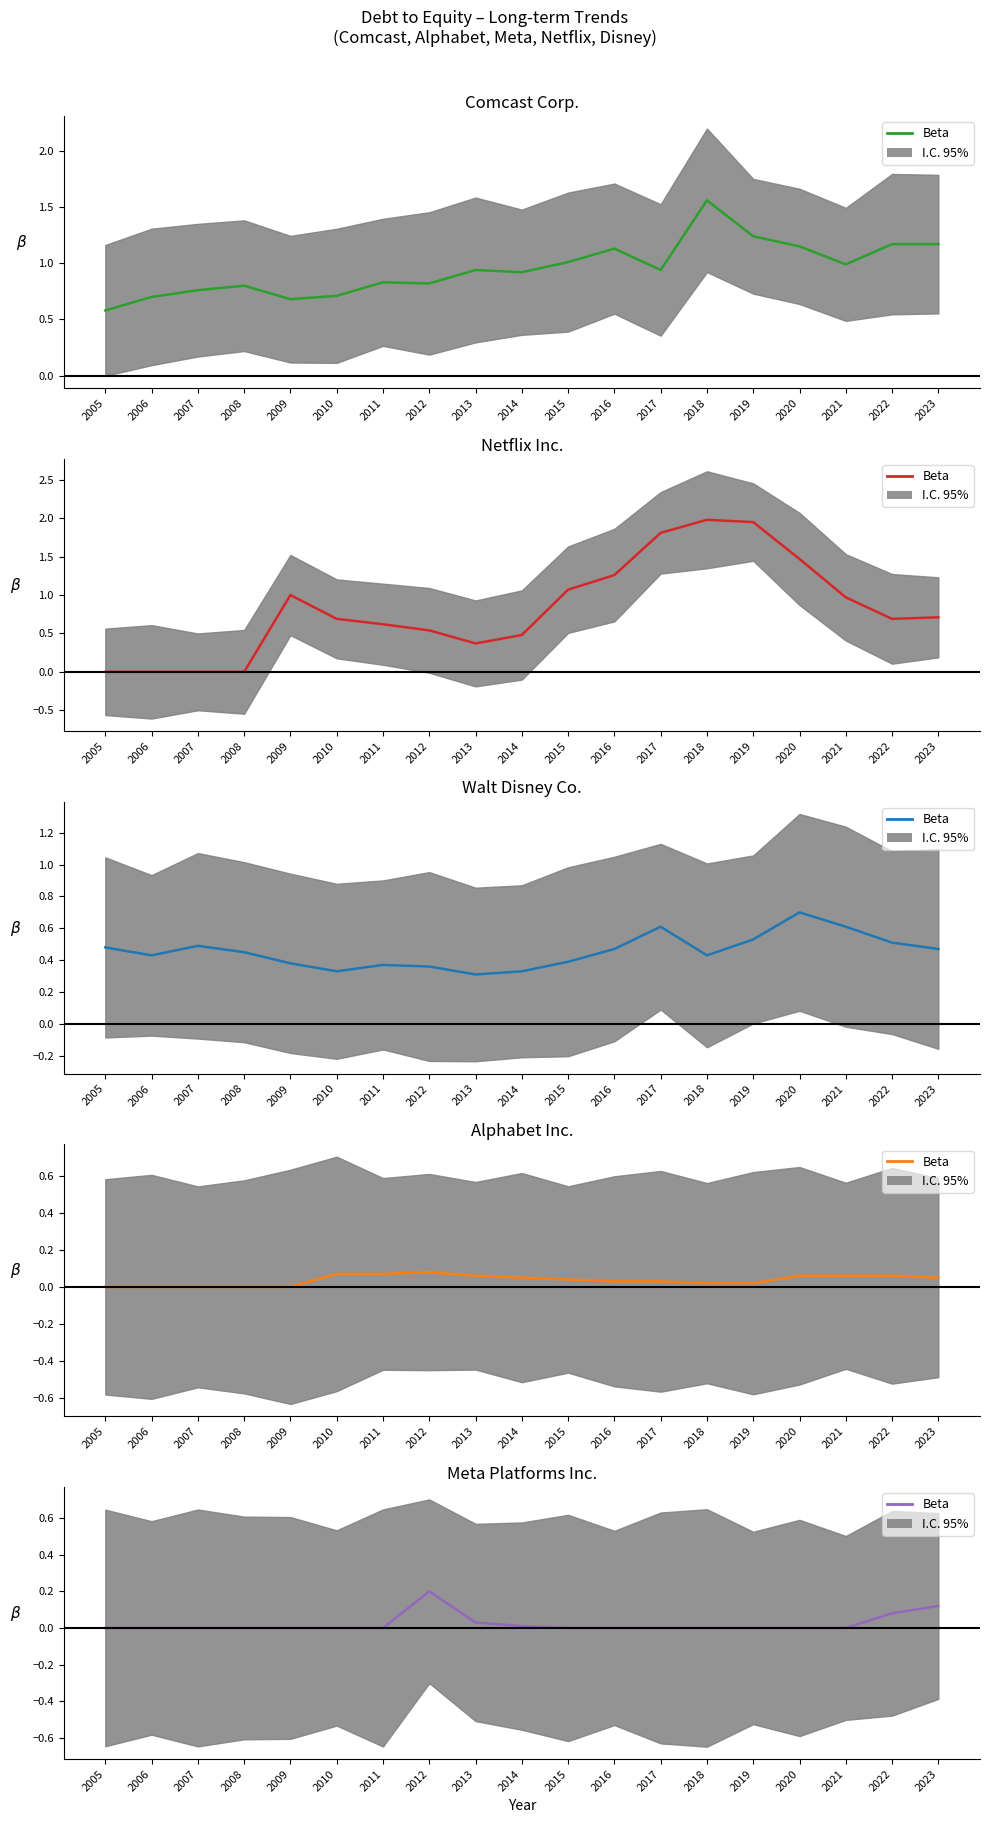

True or false: the data shows 0.1 at 2018.

False